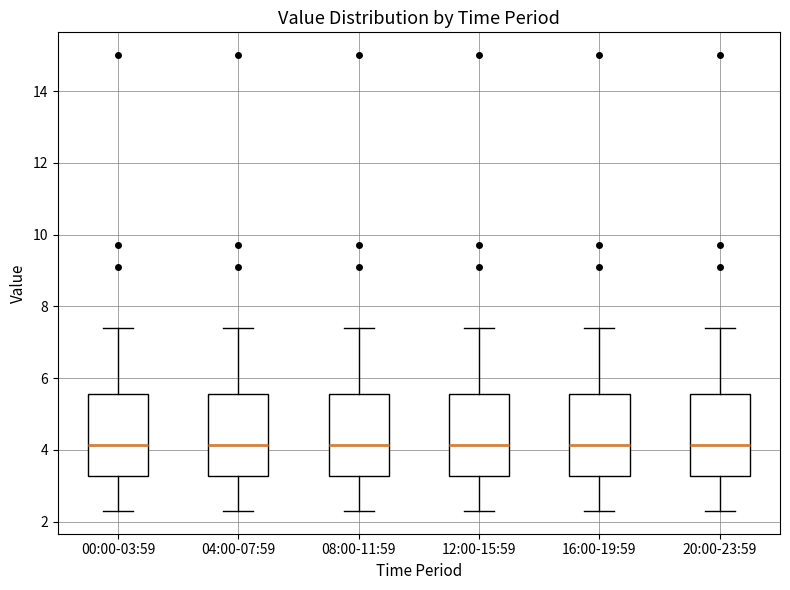

Where is the upper edge of the box for 04:00-07:59 on the y-axis? The values are not printed on the chart, so give them approximately, as read against the axis.

5.6